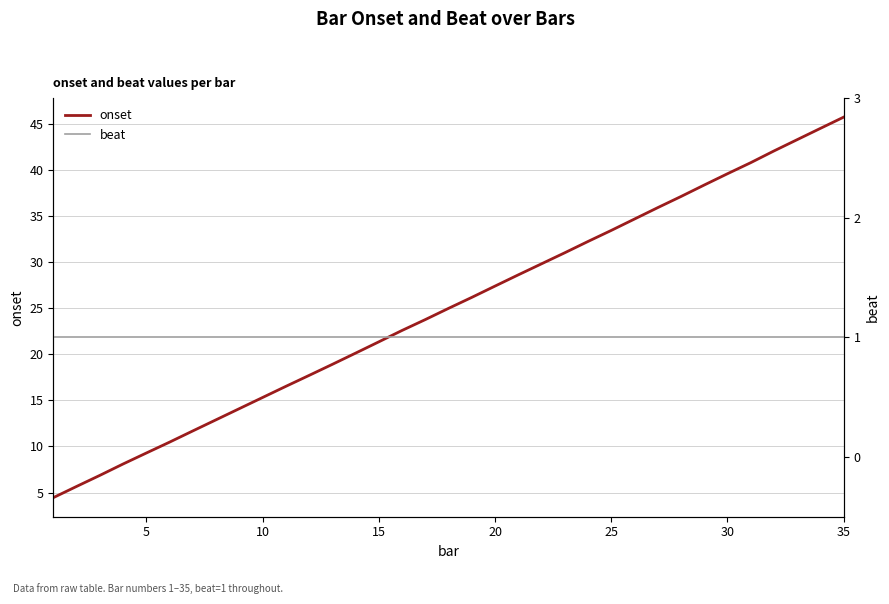

Reading left to right, transcribe all the data shown in this chart.

onset: 4.4	5.7	6.9	8.1	9.3	10.5	11.7	12.9	14.1	15.3	16.5	17.7	18.9	20.1	21.3	22.6	23.8	25.0	26.2	27.4	28.6	29.8	31.0	32.2	33.4	34.7	35.9	37.1	38.4	39.6	40.8	42.0	43.3	44.5	45.7
beat: 1.0	1.0	1.0	1.0	1.0	1.0	1.0	1.0	1.0	1.0	1.0	1.0	1.0	1.0	1.0	1.0	1.0	1.0	1.0	1.0	1.0	1.0	1.0	1.0	1.0	1.0	1.0	1.0	1.0	1.0	1.0	1.0	1.0	1.0	1.0